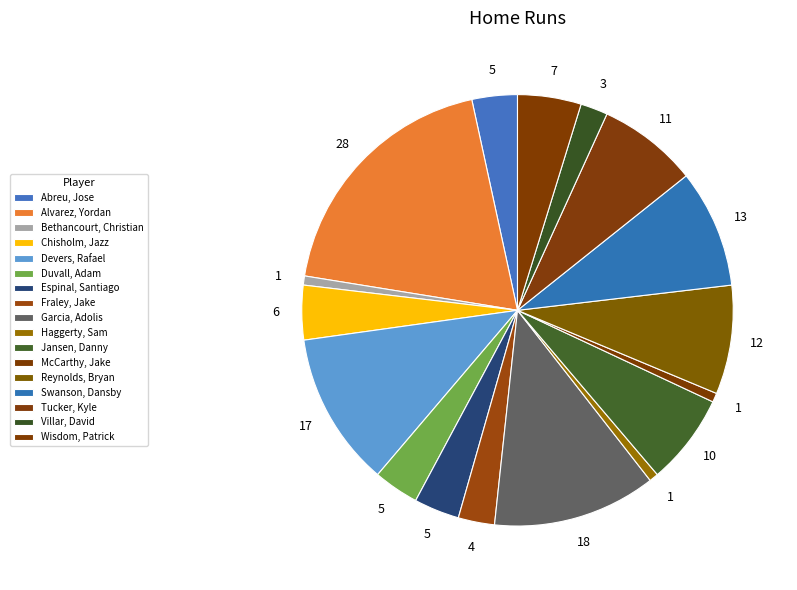

Is it true that Villar, David is 1% of the pie?

False